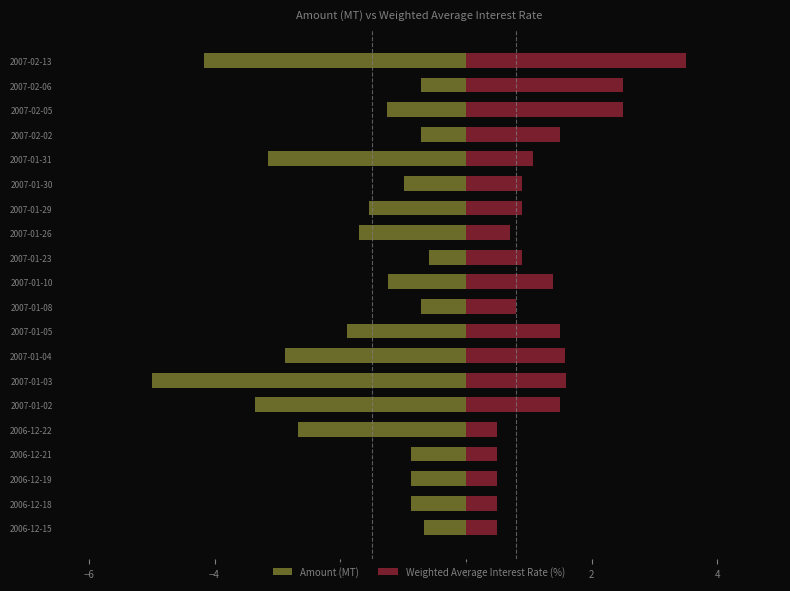

Count the number of data series in this chart.

2